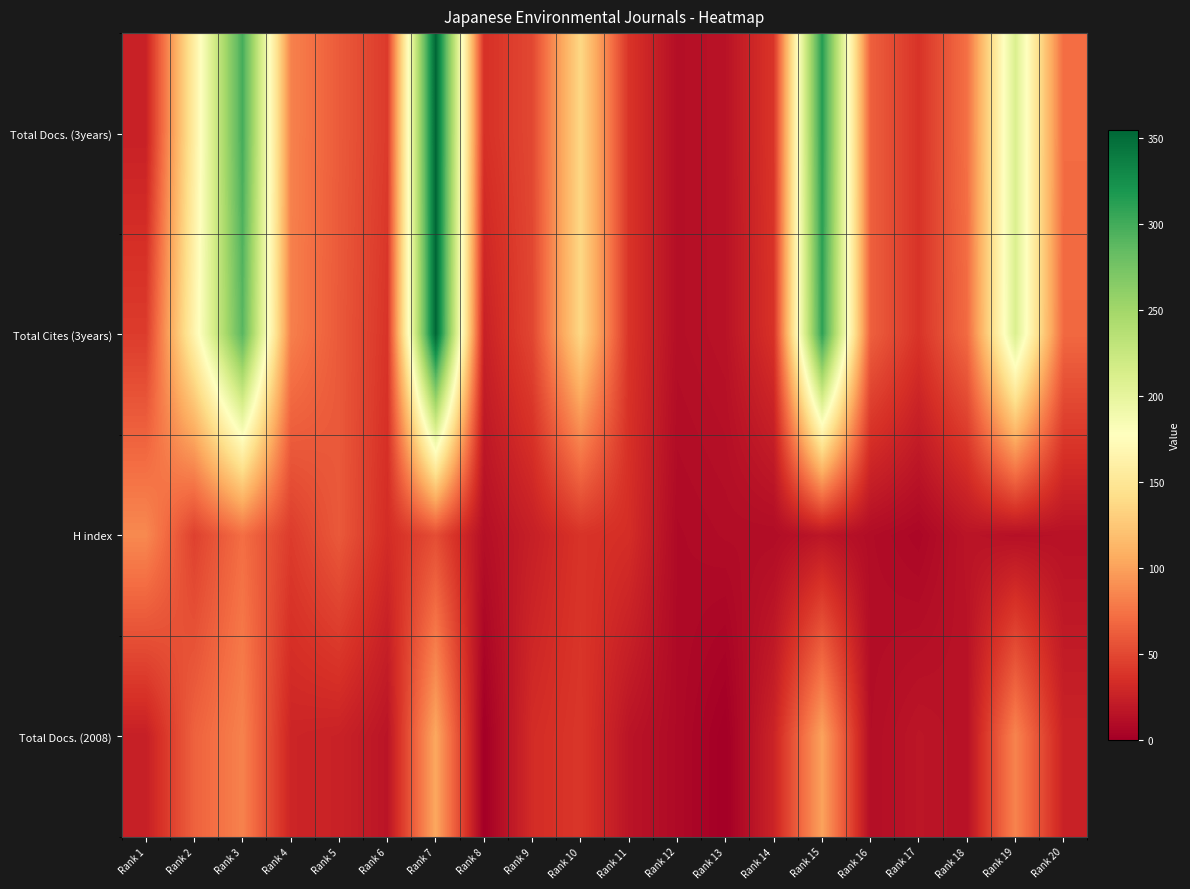

Reading right to left, extract all data points from this chart.

Total Docs. (3years): Rank 20=71	Rank 19=210	Rank 18=73	Rank 17=38	Rank 16=64	Rank 15=314	Rank 14=39	Rank 13=15	Rank 12=12	Rank 11=38	Rank 10=137	Rank 9=50	Rank 8=36	Rank 7=355	Rank 6=42	Rank 5=61	Rank 4=83	Rank 3=299	Rank 2=158	Rank 1=25
Total Cites (3years): Rank 20=69	Rank 19=210	Rank 18=70	Rank 17=38	Rank 16=64	Rank 15=310	Rank 14=37	Rank 13=15	Rank 12=12	Rank 11=38	Rank 10=137	Rank 9=49	Rank 8=25	Rank 7=355	Rank 6=38	Rank 5=60	Rank 4=82	Rank 3=290	Rank 2=165	Rank 1=43
H index: Rank 20=14	Rank 19=13	Rank 18=16	Rank 17=6	Rank 16=10	Rank 15=17	Rank 14=10	Rank 13=10	Rank 12=8	Rank 11=34	Rank 10=38	Rank 9=24	Rank 8=12	Rank 7=53	Rank 6=33	Rank 5=60	Rank 4=43	Rank 3=72	Rank 2=46	Rank 1=87
Total Docs. (2008): Rank 20=26	Rank 19=84	Rank 18=14	Rank 17=17	Rank 16=11	Rank 15=101	Rank 14=27	Rank 13=0	Rank 12=8	Rank 11=16	Rank 10=40	Rank 9=33	Rank 8=0	Rank 7=104	Rank 6=16	Rank 5=26	Rank 4=28	Rank 3=83	Rank 2=65	Rank 1=24